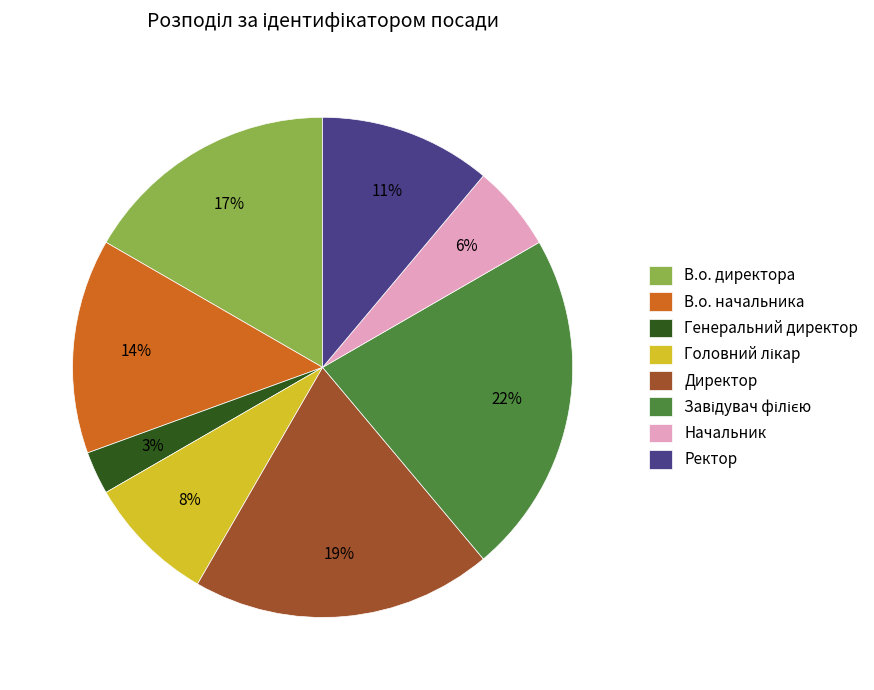

Does Директор represent more than half of the total?

No